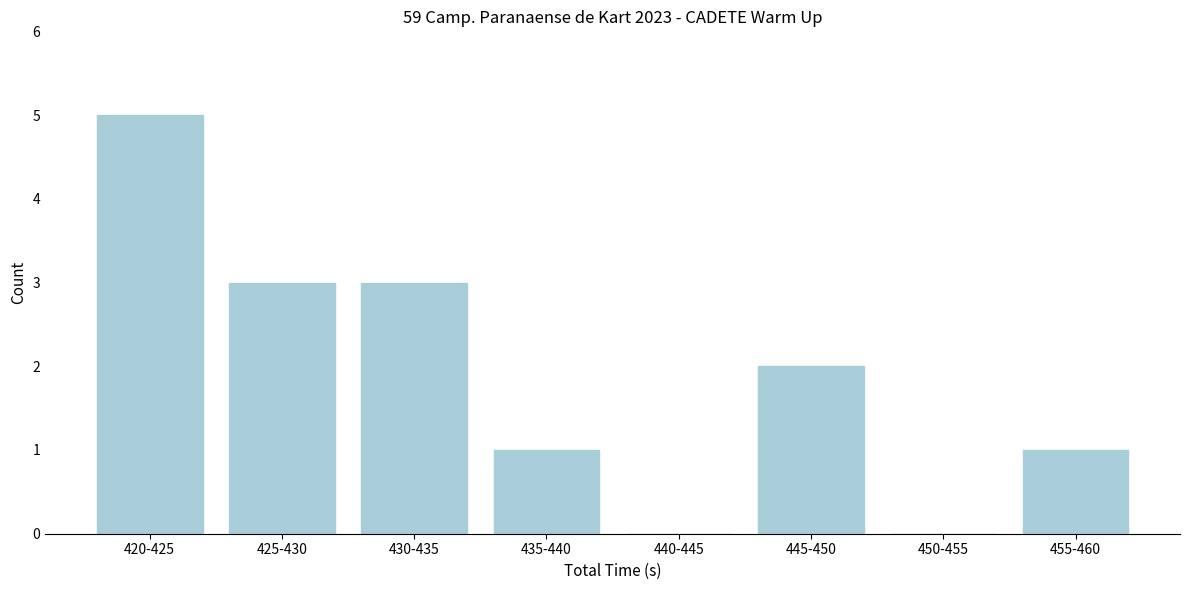

Reading left to right, list all the values displayed in this chart.

420-425=5	425-430=3	430-435=3	435-440=1	440-445=0	445-450=2	450-455=0	455-460=1